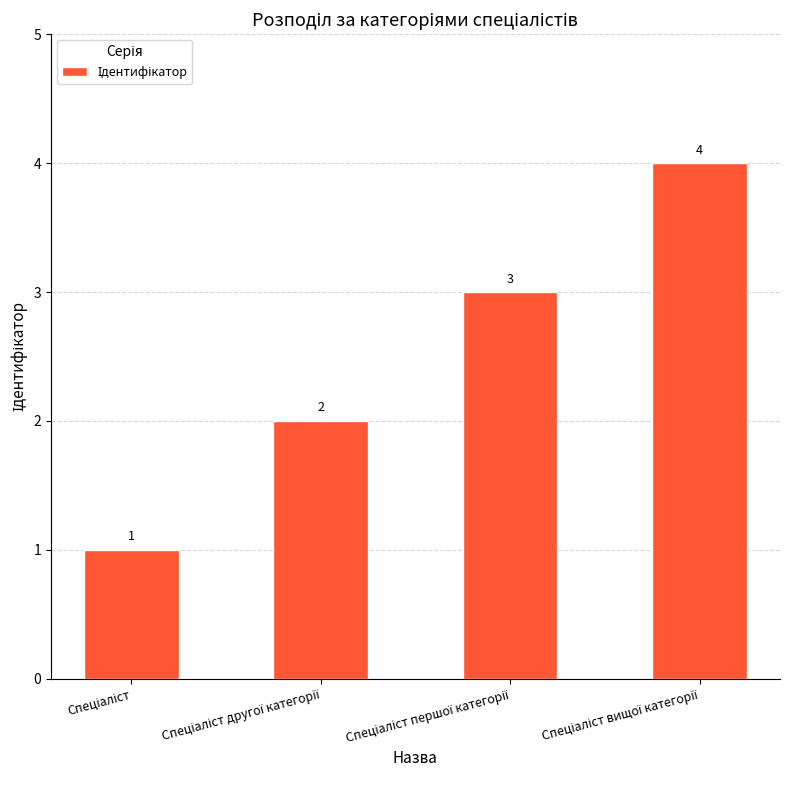

How many categories are shown in the chart?

4